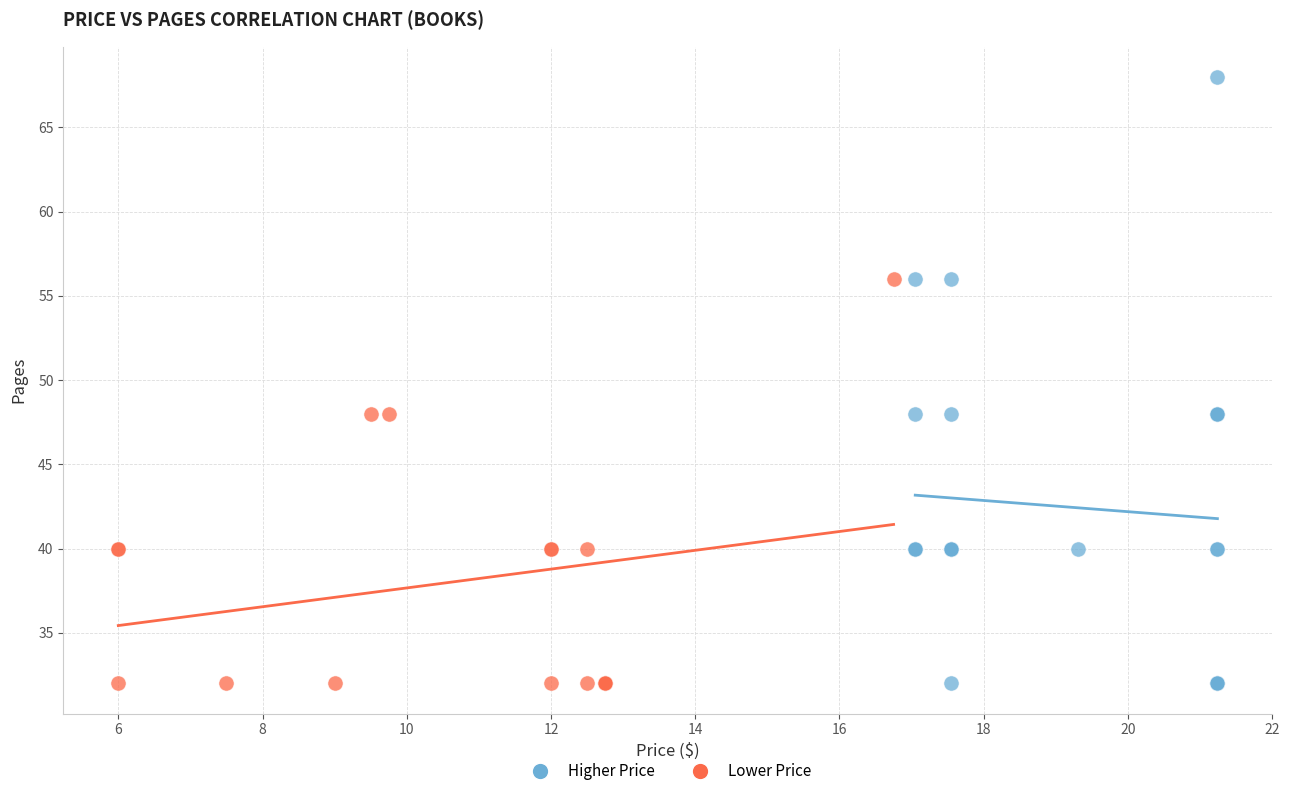

Which series reaches the maximum Y coordinate?

Higher Price